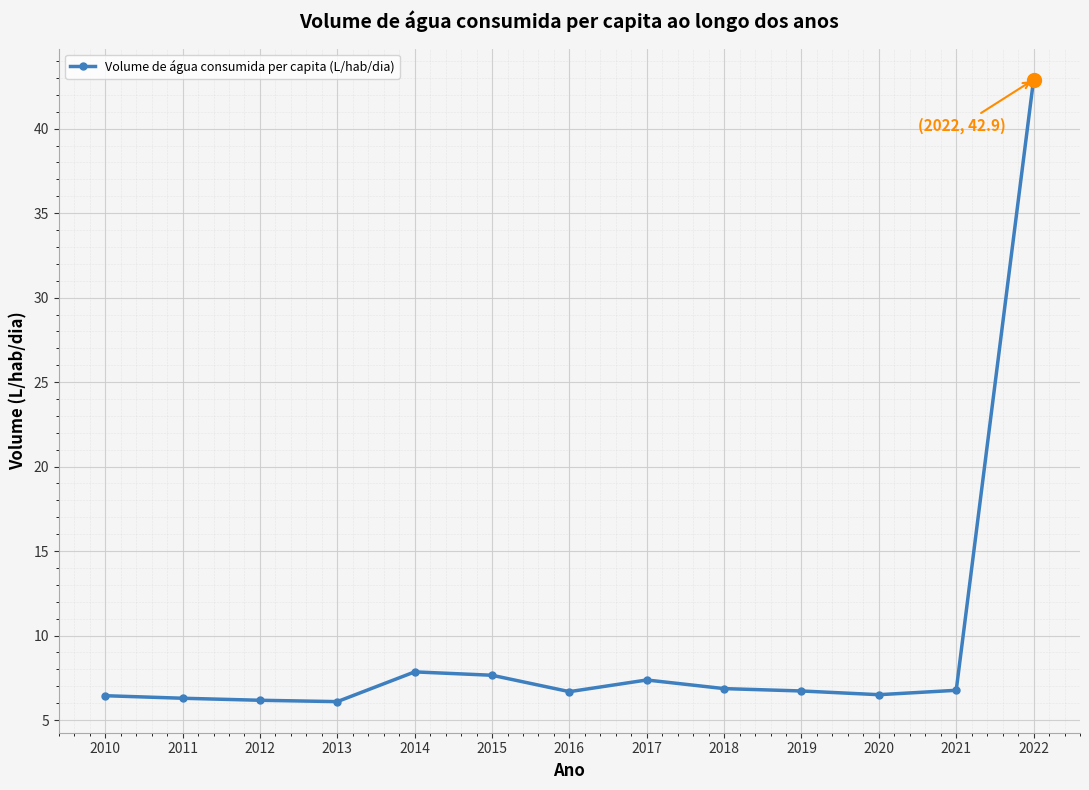

What is the difference between the values at 2021 and 2015?

0.9